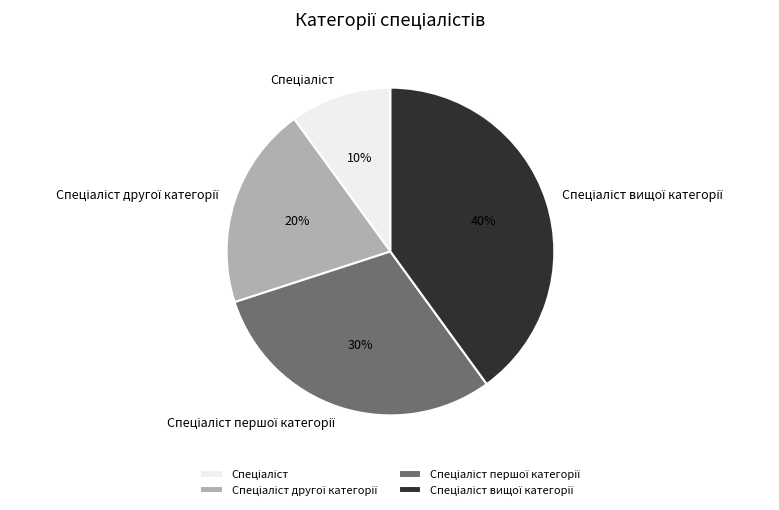

To the nearest percent, what is the difference between the largest and smallest slice percentages?

30%